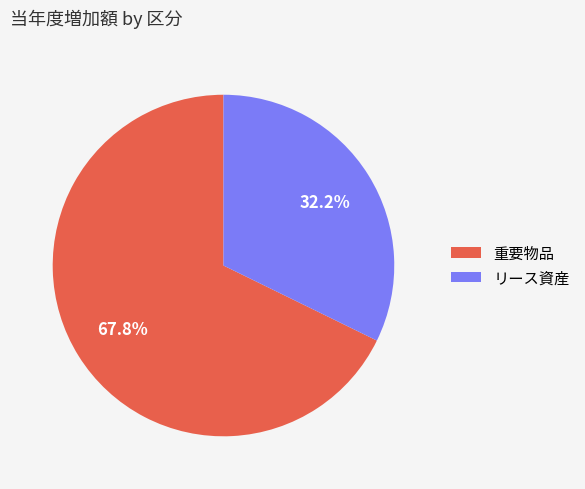

To the nearest percent, what is the difference between the largest and smallest slice percentages?

36%